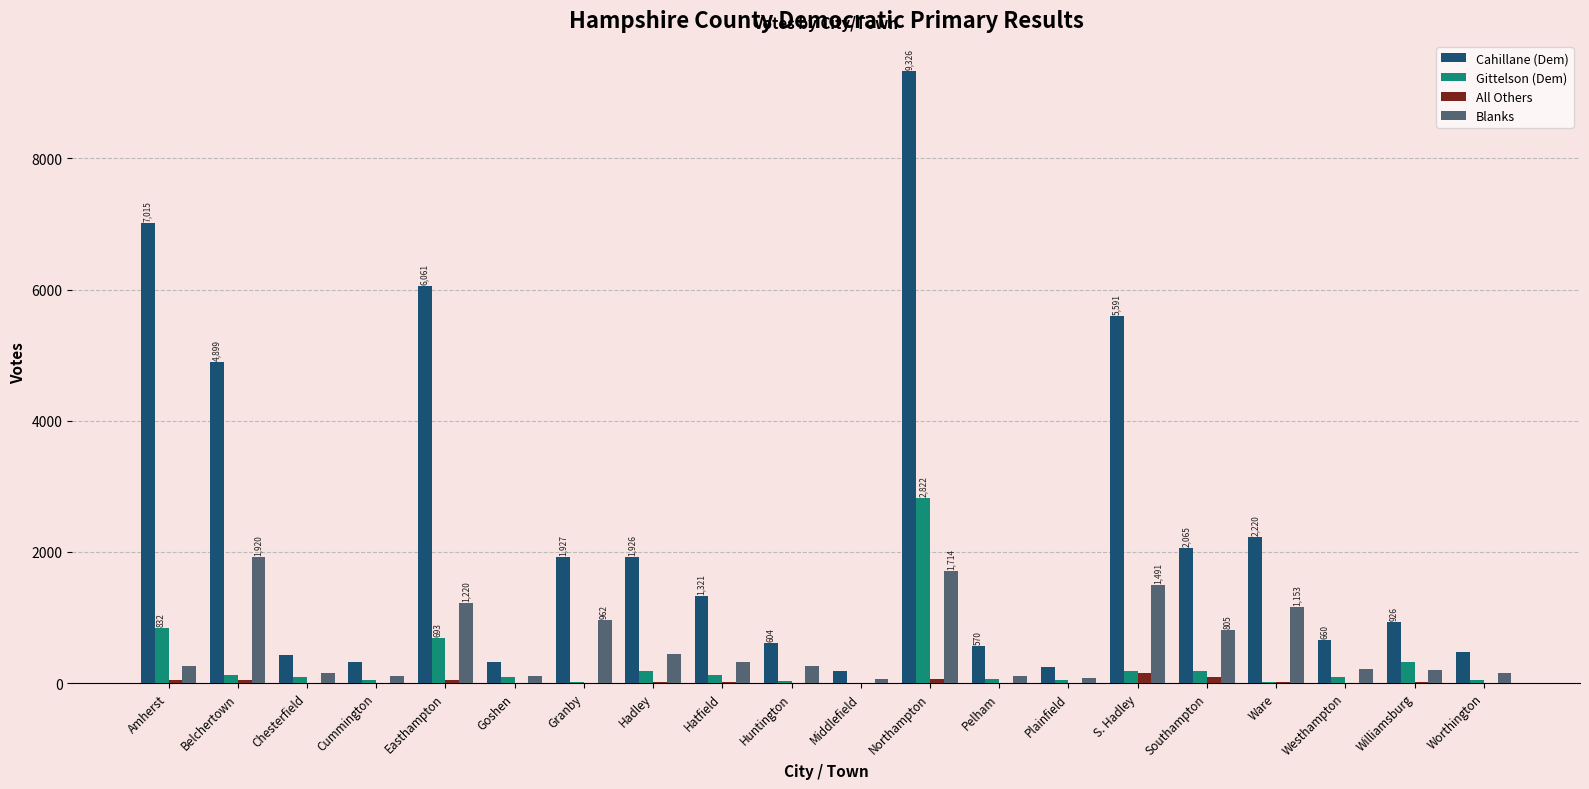

What is the approximate value of Blanks at Westhampton?

216